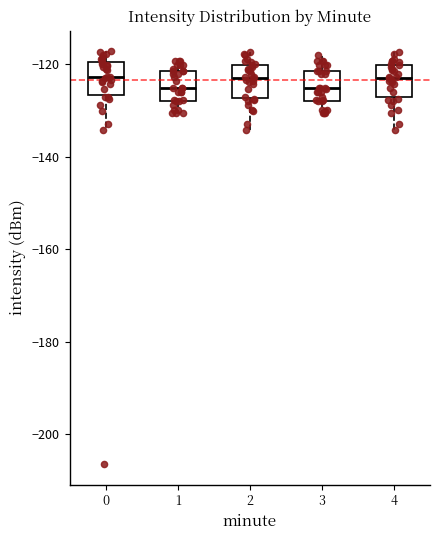

Reading left to right, transcribe this box plot: for each box, give where its median line is, the range the box spans, and where its two whiskers end, as read against the y-axis. The values are not printed on the chart, so give them approximately, as read against the axis.

0: median -122, box -126 to -120, whiskers -134 to -118
1: median -126, box -128 to -122, whiskers -130 to -120
2: median -122, box -128 to -120, whiskers -134 to -118
3: median -126, box -128 to -122, whiskers -130 to -118
4: median -122, box -128 to -120, whiskers -134 to -118